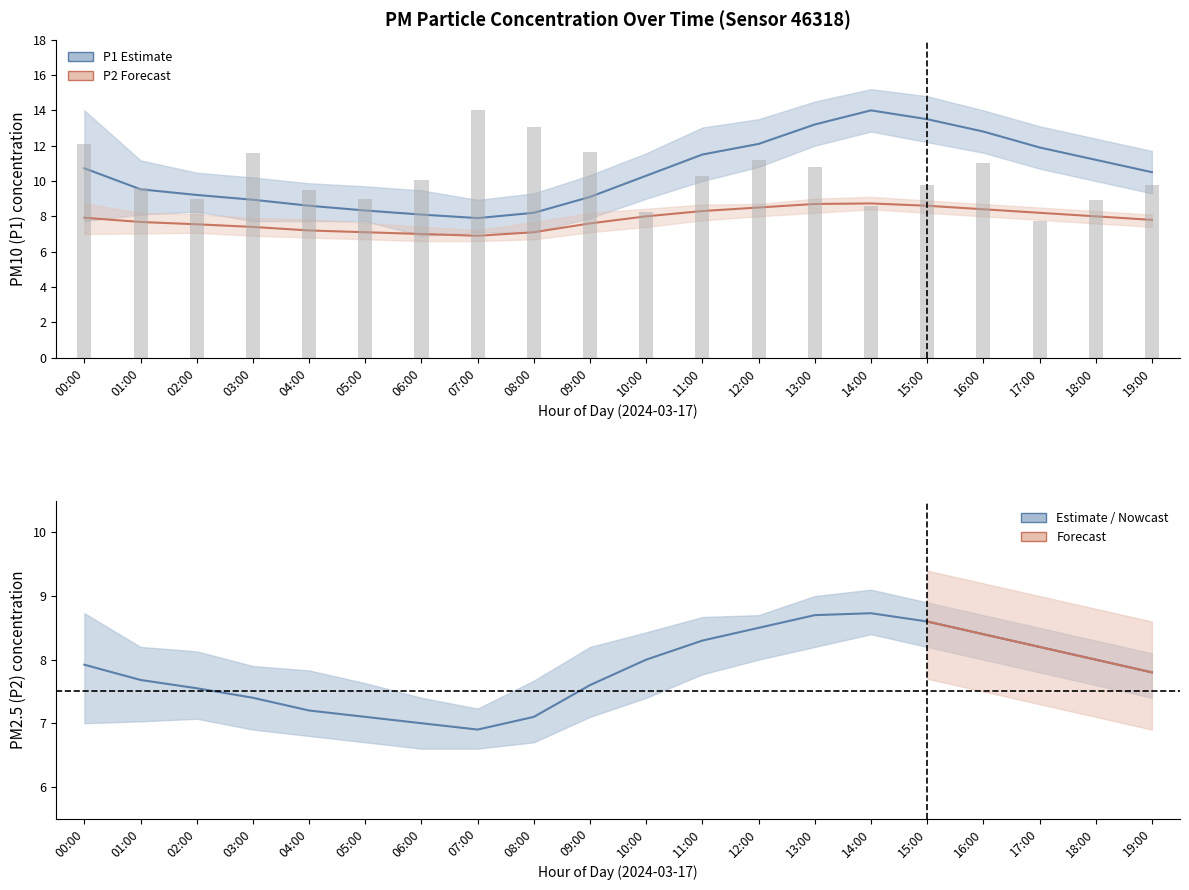

Does the chart contain any negative values?

No